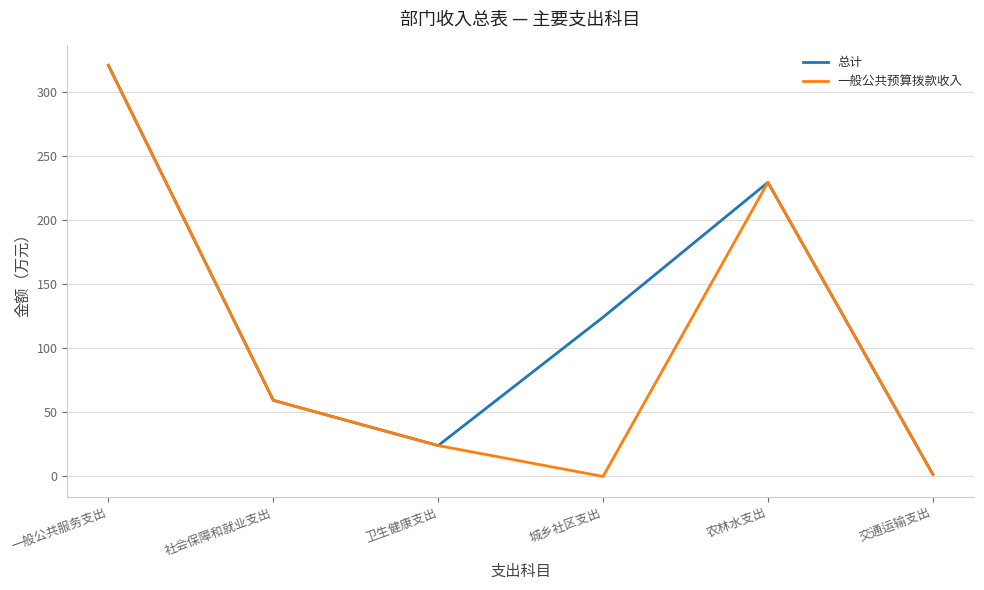

Which label corresponds to the largest value in the chart?

一般公共服务支出